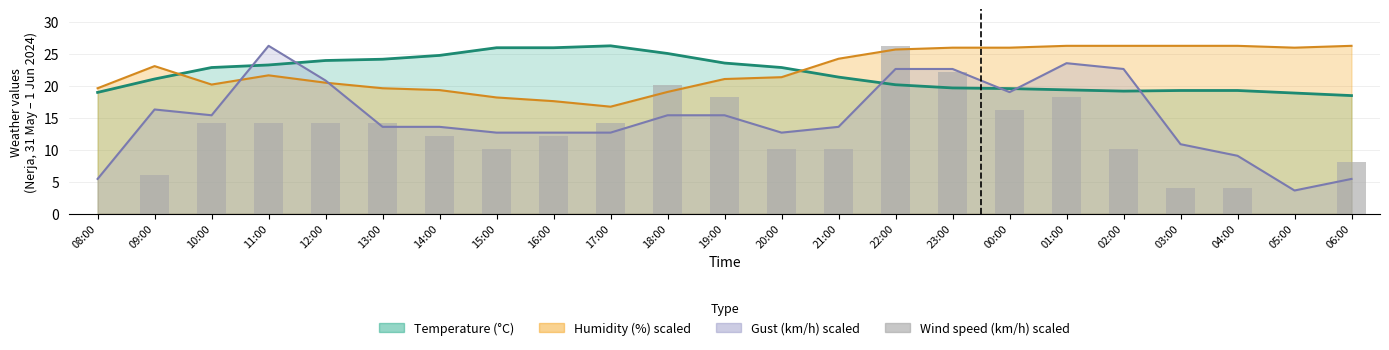

How many bars are there in total?

23